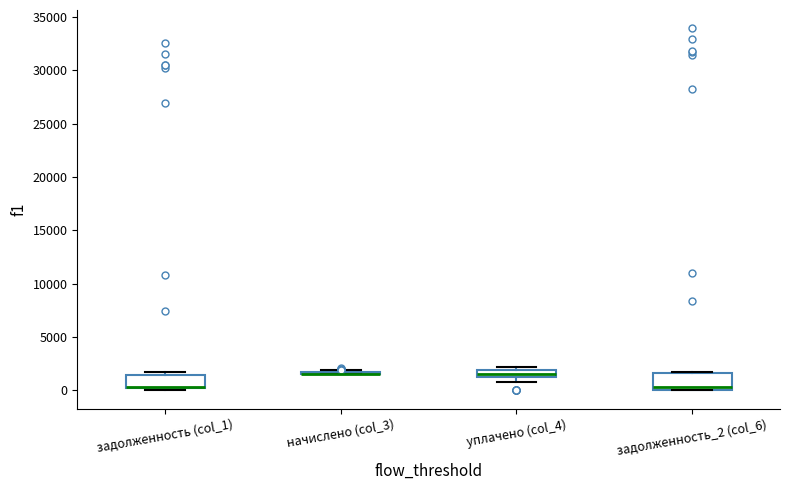

Comparing the boxes themselves (not the whiskers), which one is the tallest?

задолженность_2 (col_6)